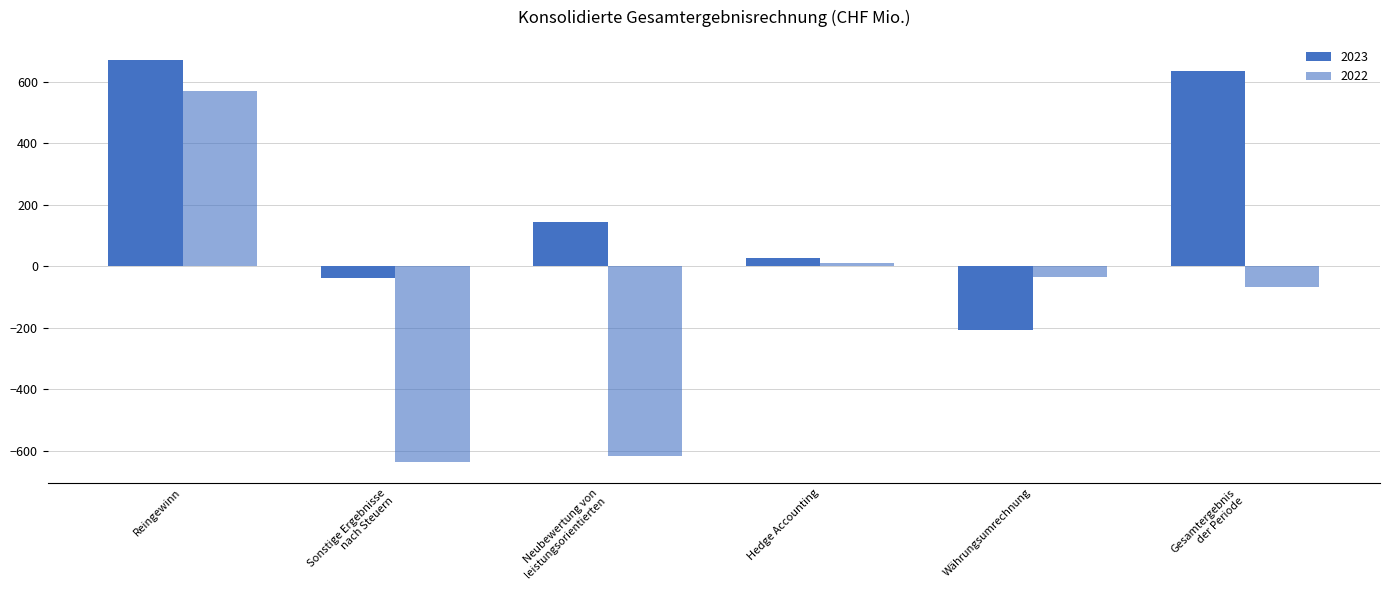

How many bars are there in total?

12